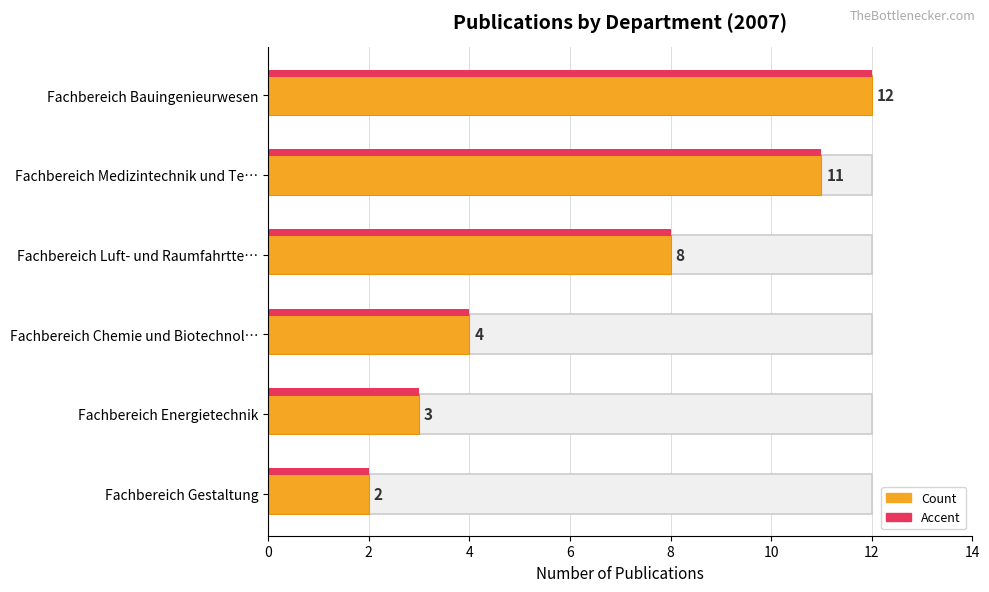

What is the value of the Accent bar at the 6th from the left?

2